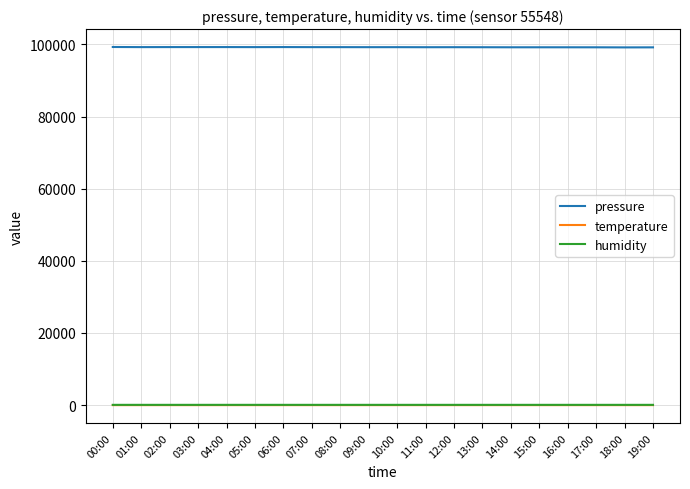

What is the maximum value shown in the chart?

99267.8